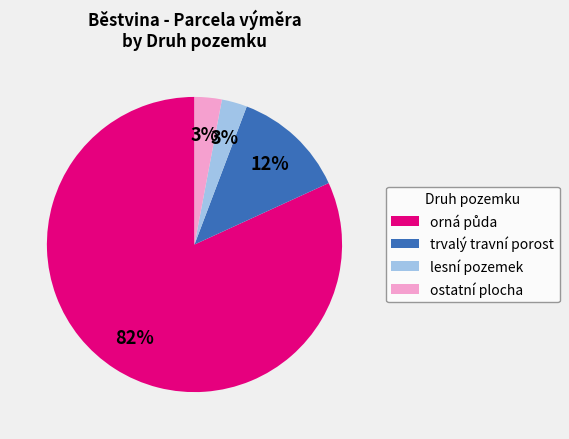

Does ostatní plocha account for over 50% of the chart?

No